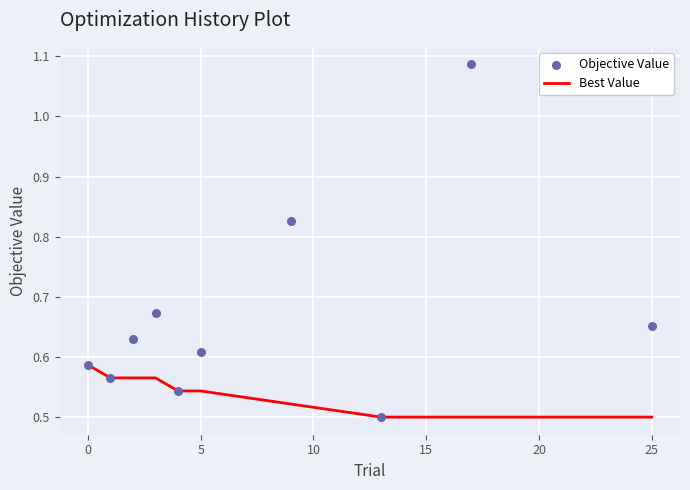

What is the total value across all series at 5?

1.2